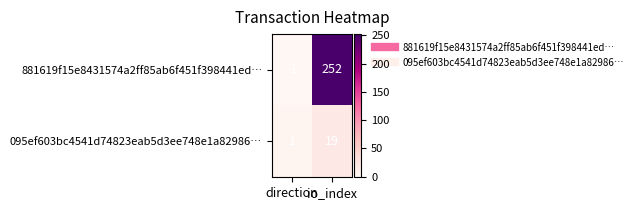

Between direction and io_index, which series saw the biggest shift?

881619f15e8431574a2ff85ab6f451f398441ed…